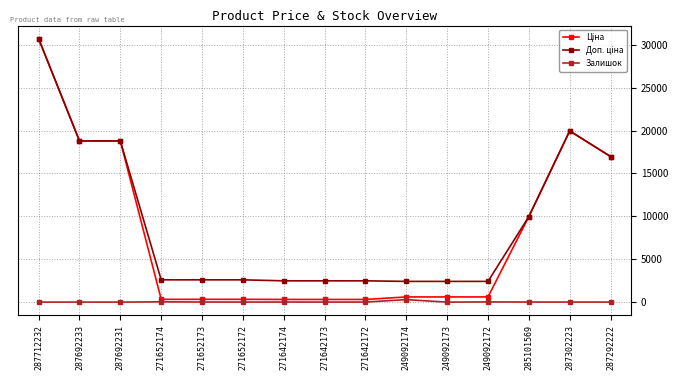

What is the average value of the Залишок series?

26.5